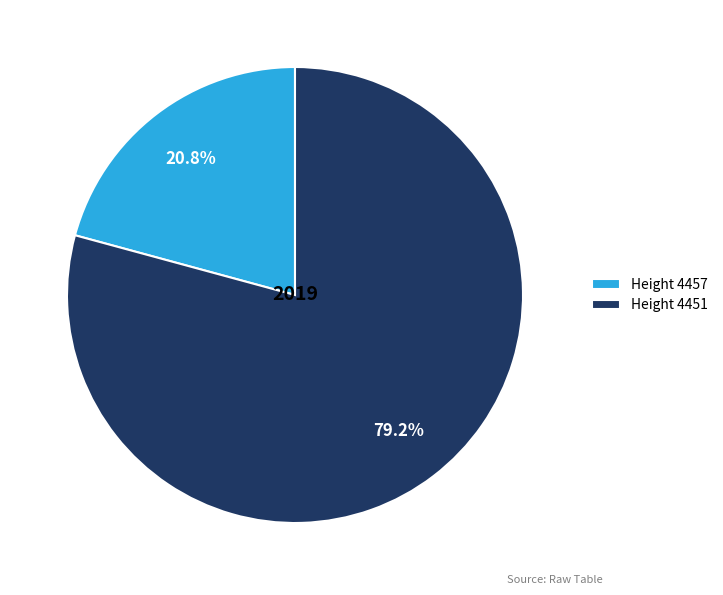

Does any single category account for the majority?

Yes